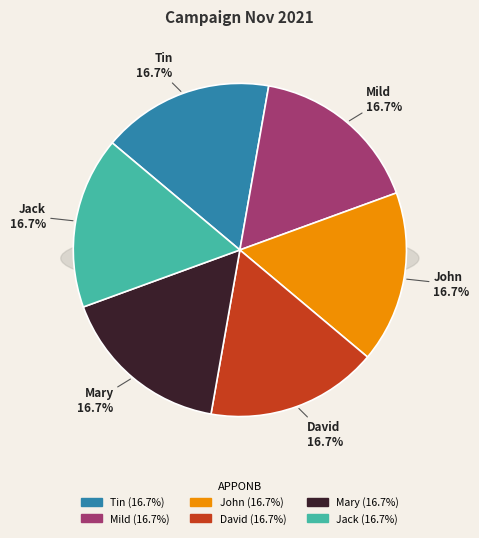

Does any single category account for the majority?

No